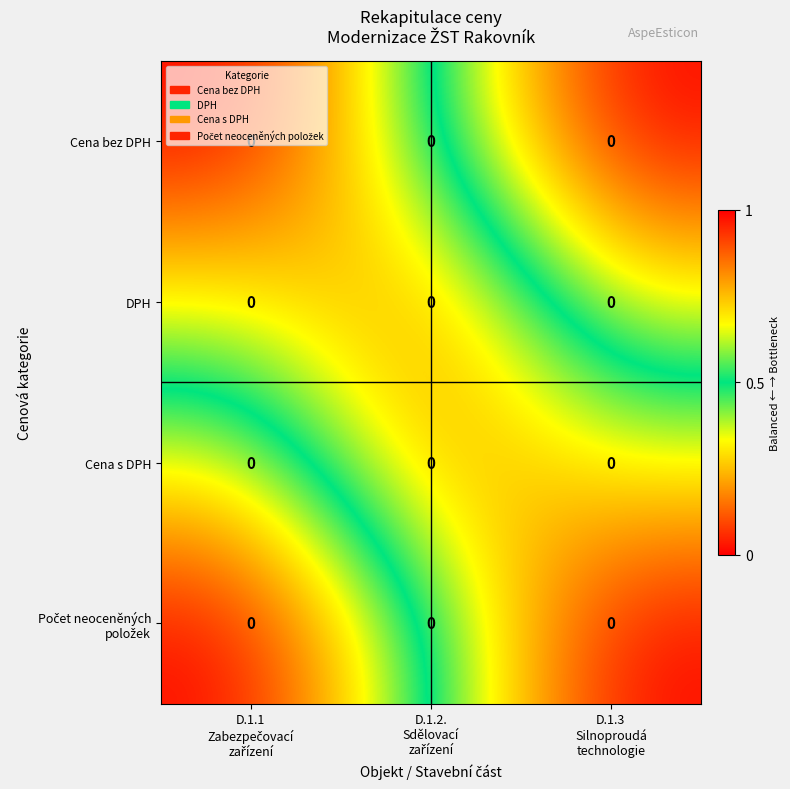

True or false: Cena bez DPH has a value of 1.7 at D.1.1 Zabezpečovací zařízení.

False